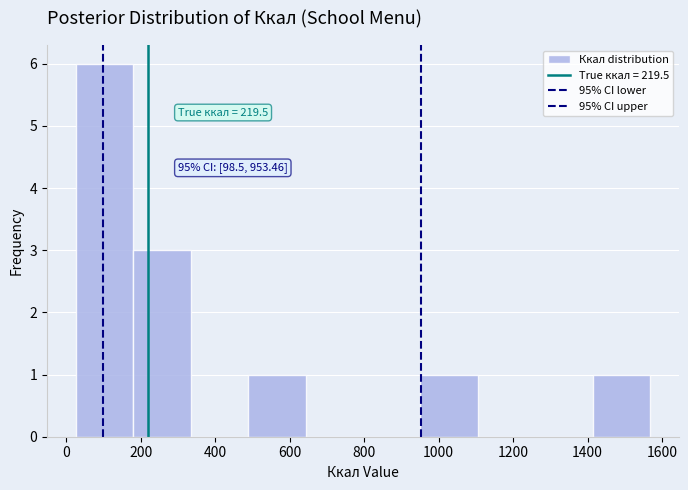

Which range on the x-axis has the tallest bar?

20 to 180